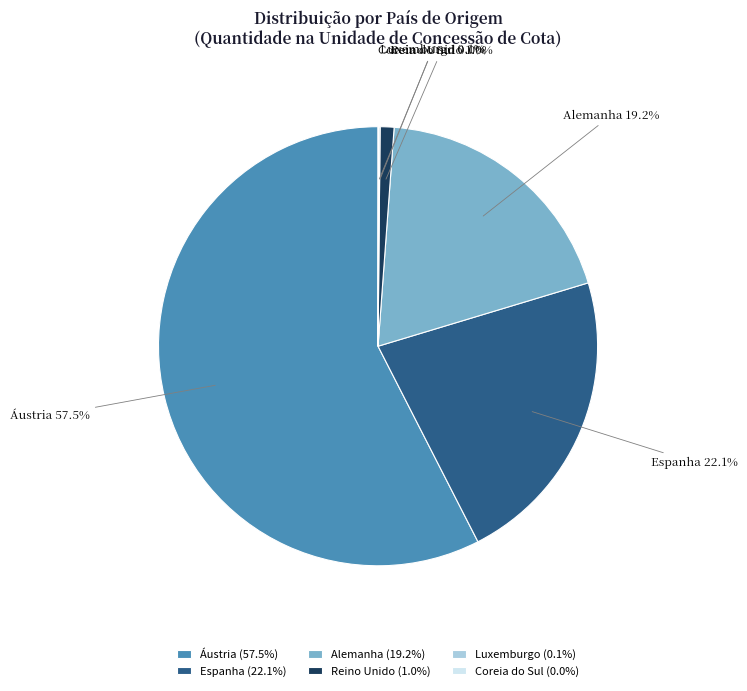

Does Espanha represent more than half of the total?

No